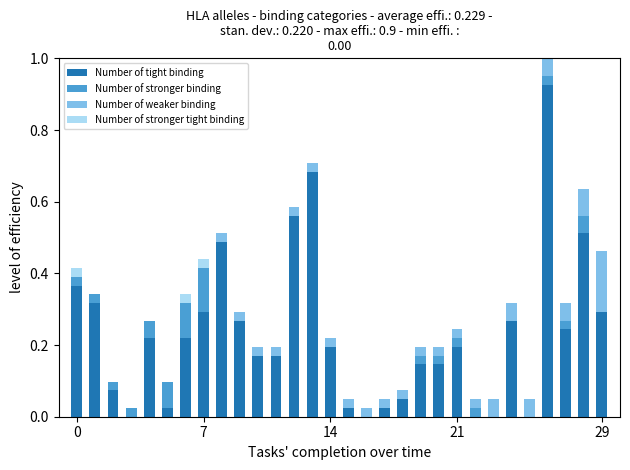

Are the bars grouped side by side (vs. stacked)?

No